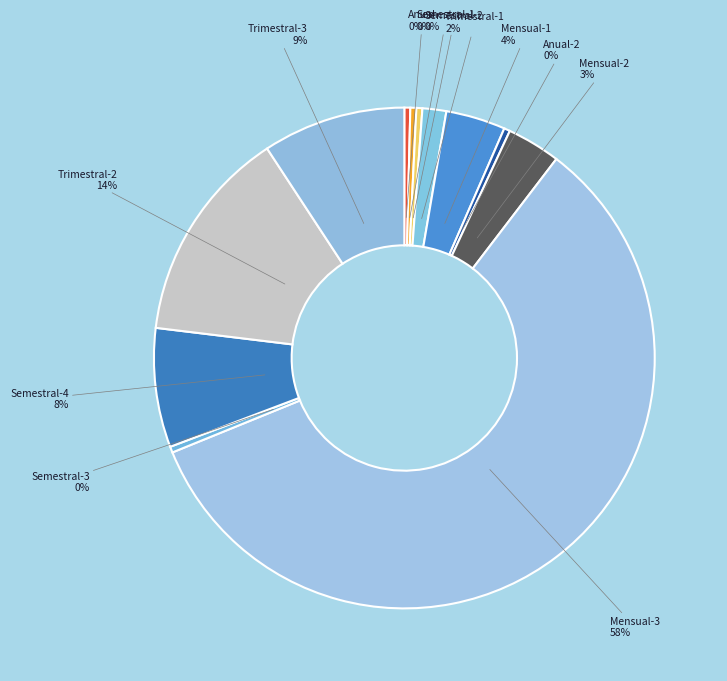

Rank the categories by value from highest to lowest.

Mensual-3, Trimestral-2, Trimestral-3, Semestral-4, Mensual-1, Mensual-2, Trimestral-1, Anual, Semestral-1, Semestral-2, Anual-2, Semestral-3